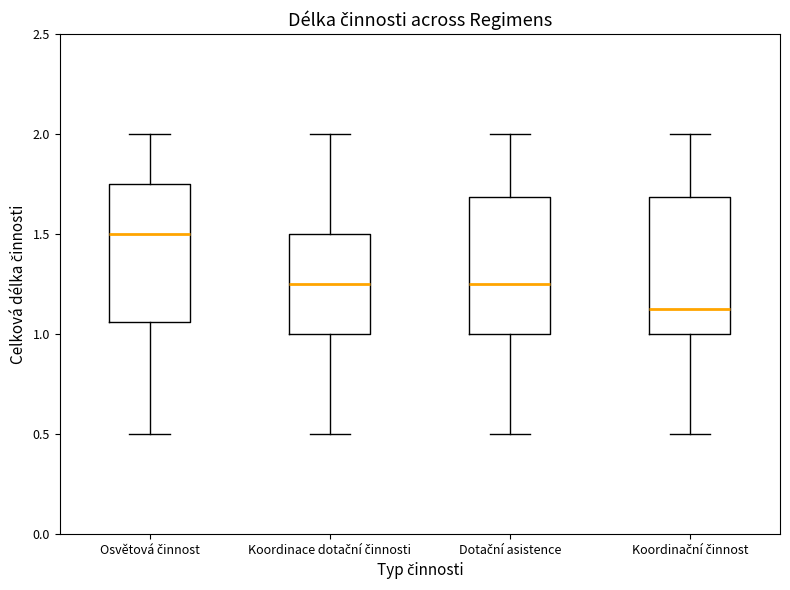

Where does the upper whisker of the box for Koordinační činnost end on the y-axis? The values are not printed on the chart, so give them approximately, as read against the axis.

2.00